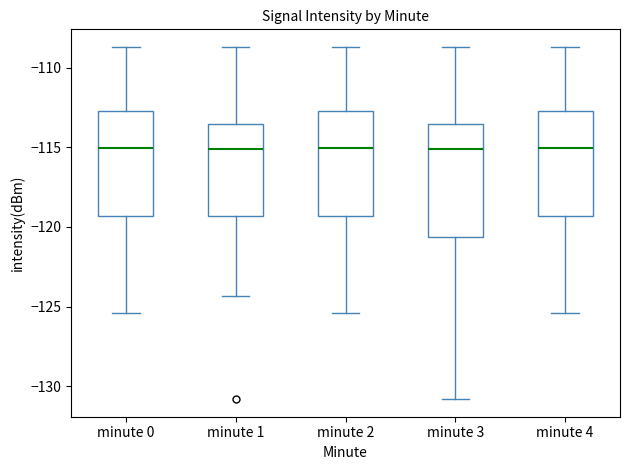

Reading left to right, read every box against the y-axis: the position of its median line, the range the box covers, and the ends of its whiskers. The values are not printed on the chart, so give them approximately, as read against the axis.

minute 0: median -115.0, box -119.5 to -113.0, whiskers -125.5 to -108.5
minute 1: median -115.0, box -119.5 to -113.5, whiskers -124.5 to -108.5
minute 2: median -115.0, box -119.5 to -113.0, whiskers -125.5 to -108.5
minute 3: median -115.0, box -120.5 to -113.5, whiskers -131.0 to -108.5
minute 4: median -115.0, box -119.5 to -113.0, whiskers -125.5 to -108.5